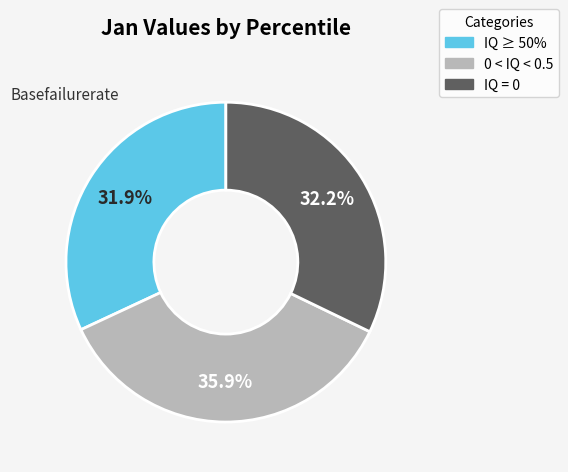

Do IQ ≥ 50% and IQ = 0 together represent more than half of the pie?

Yes